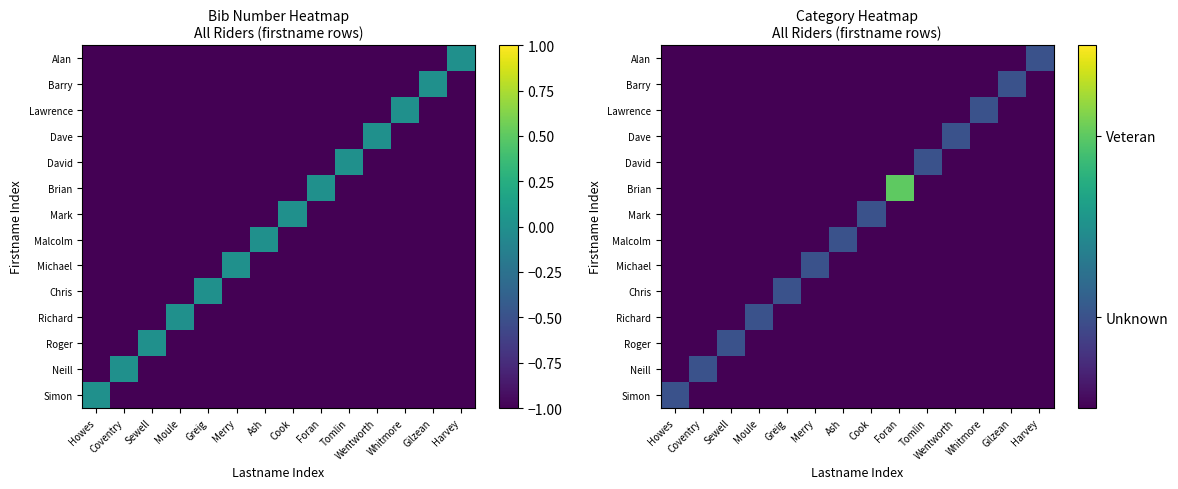

Which series changed the most between Merry and Gilzean?

Michael